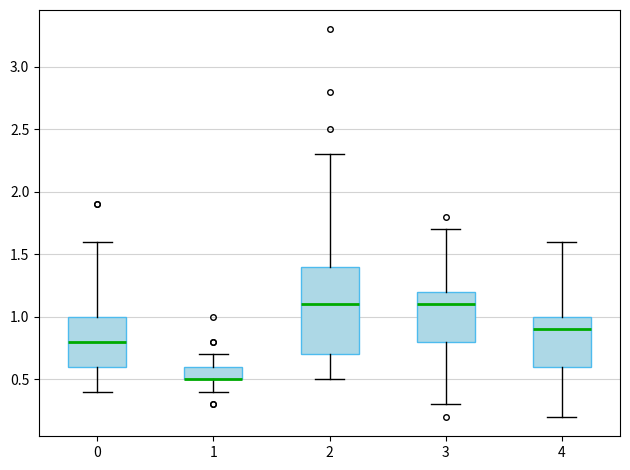

Where does the upper whisker of the box at x = 4 end on the y-axis? The values are not printed on the chart, so give them approximately, as read against the axis.

1.6